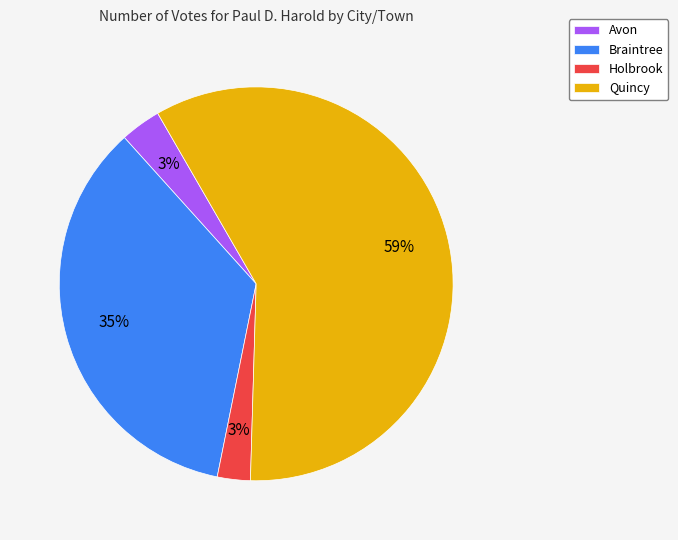

How many segments does this pie chart have?

4